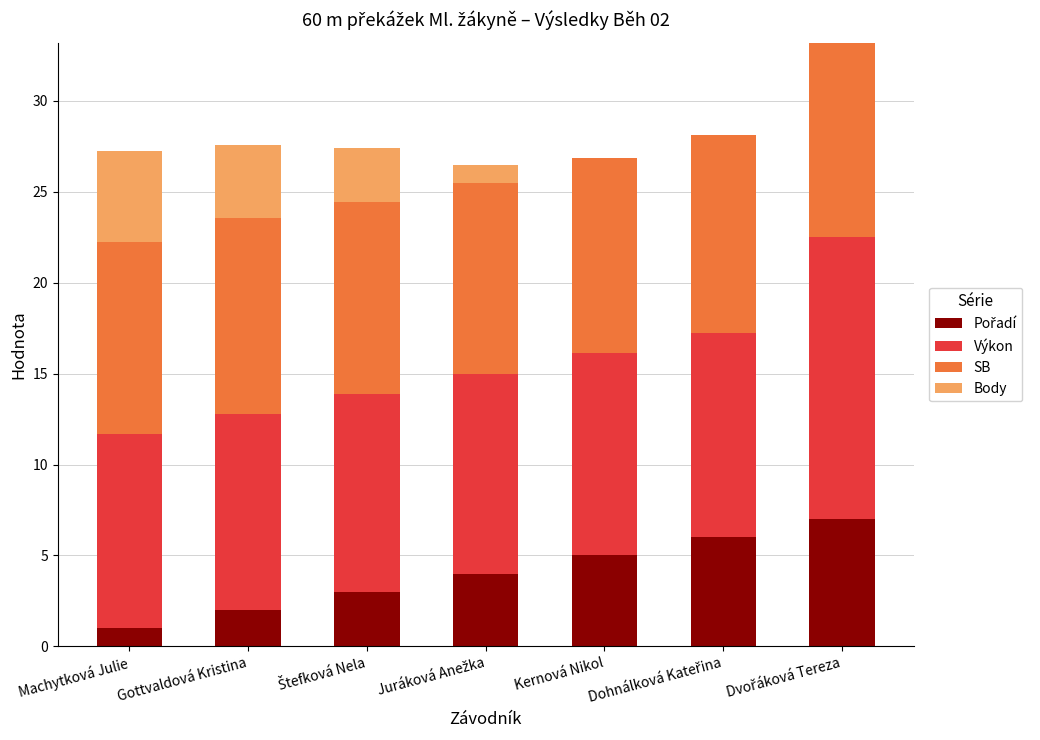

What is the total value across all series at Gottvaldová Kristina?

27.6